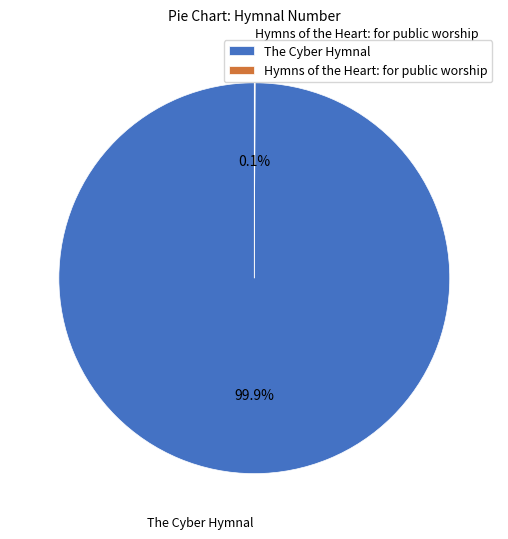

To the nearest percent, what is the difference between the largest and smallest slice percentages?

100%